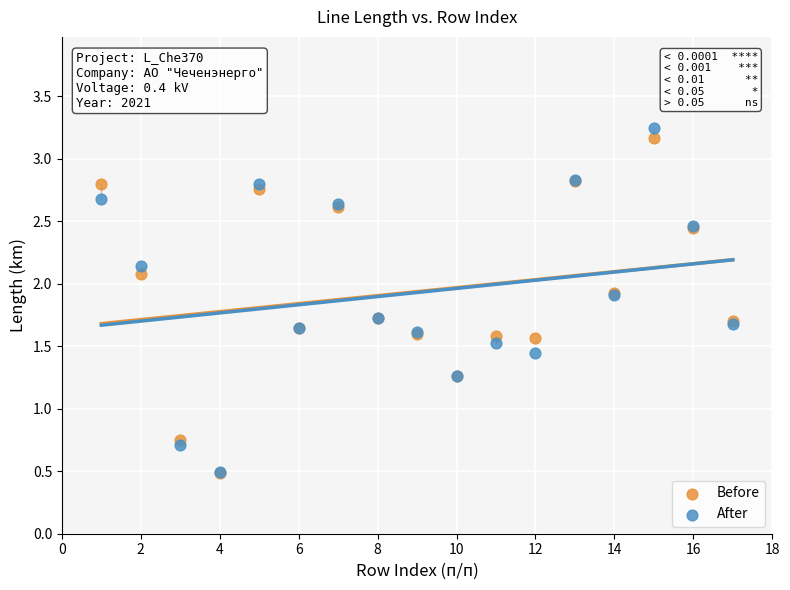

Which series has the widest spread of Y values?

After